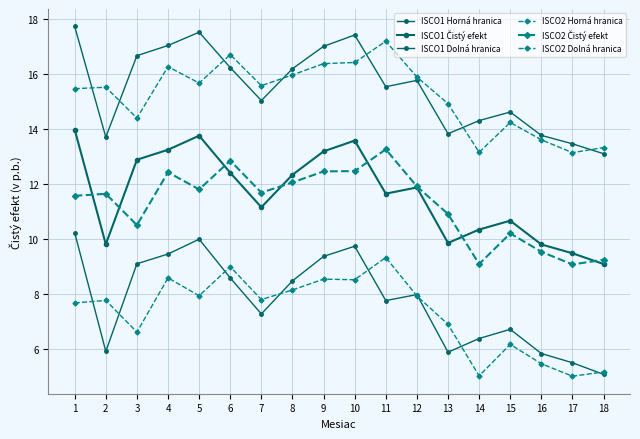

The ISCO1 Čistý efekt series shows 9.9 at 13. True or false?

True